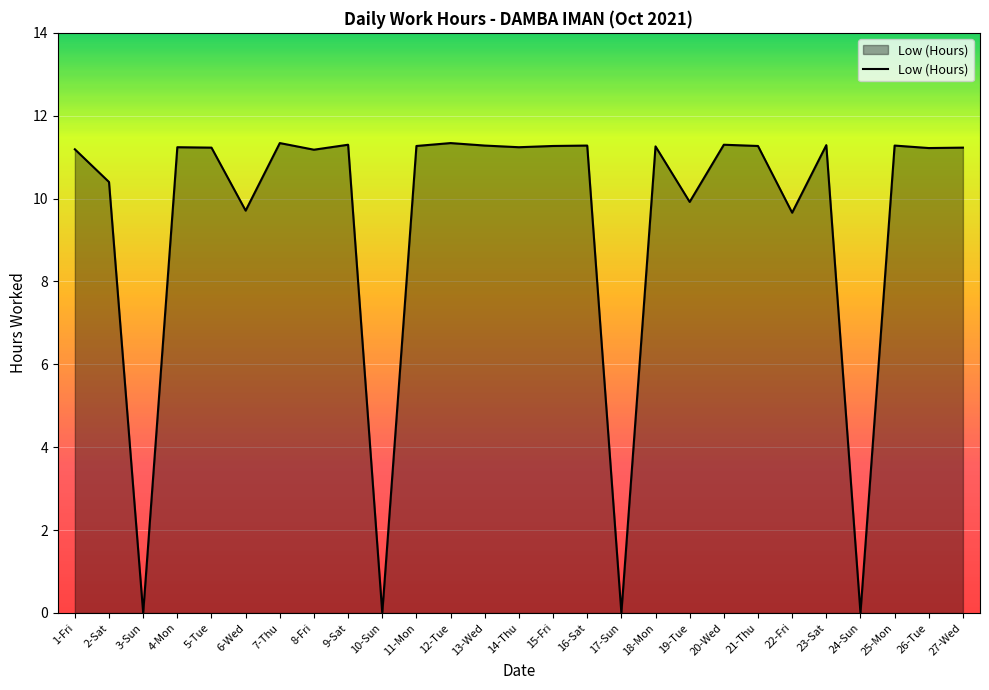

What position from the right is 21-Thu?

7